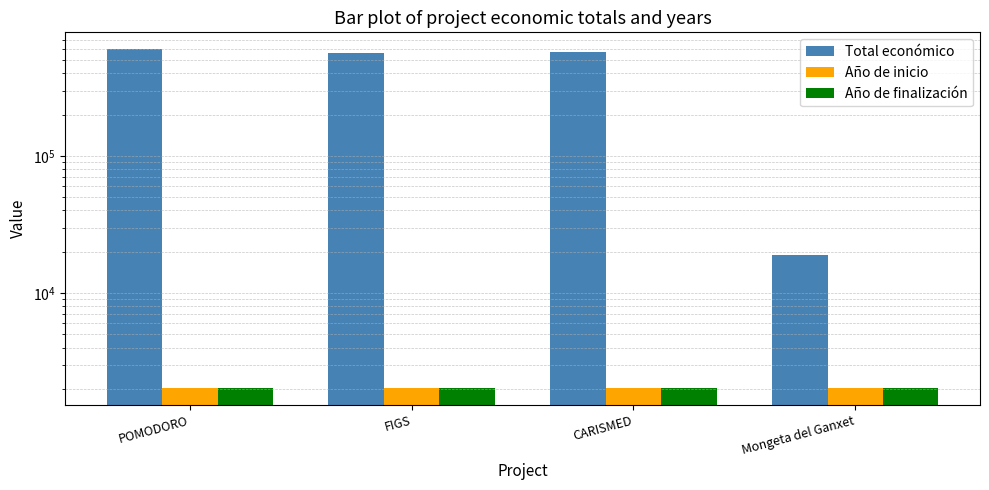

What is the label of the 1st bar from the left?

POMODORO